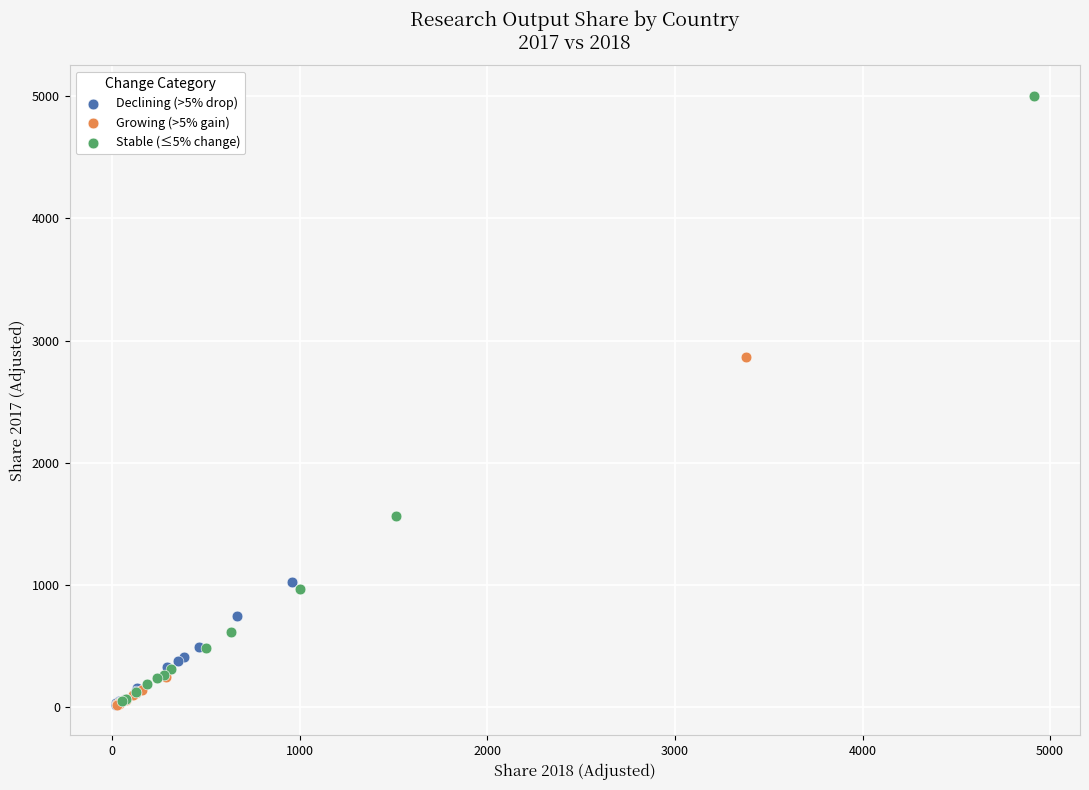

Which series contains the highest Y value?

Stable (≤5% change)